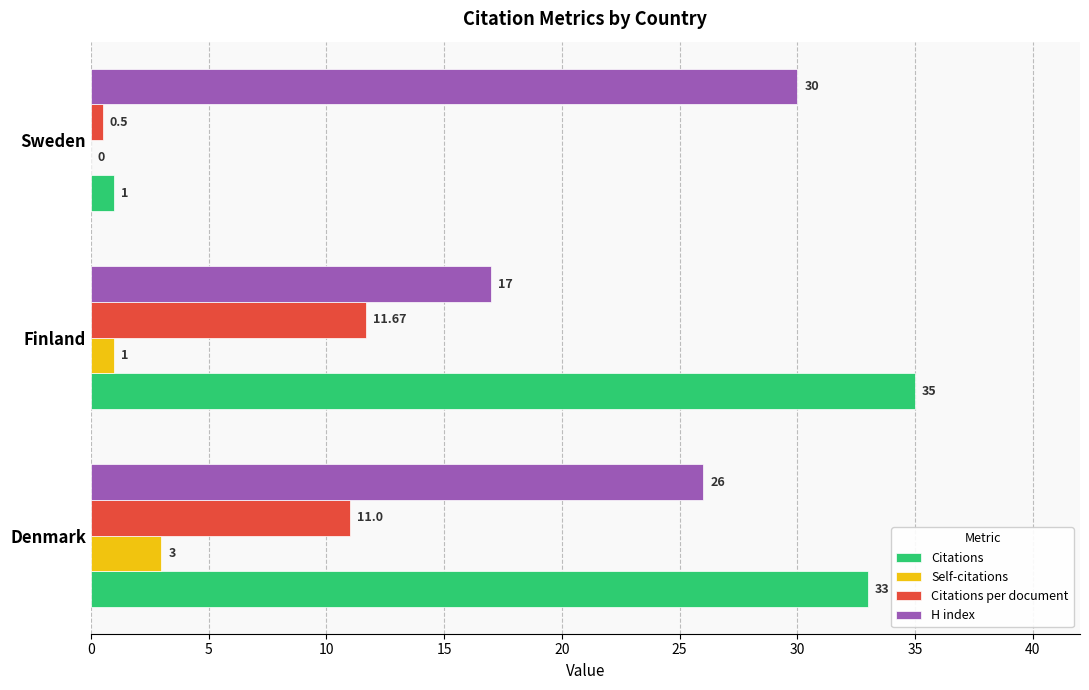

Between Finland and Sweden, which series saw the biggest shift?

Citations